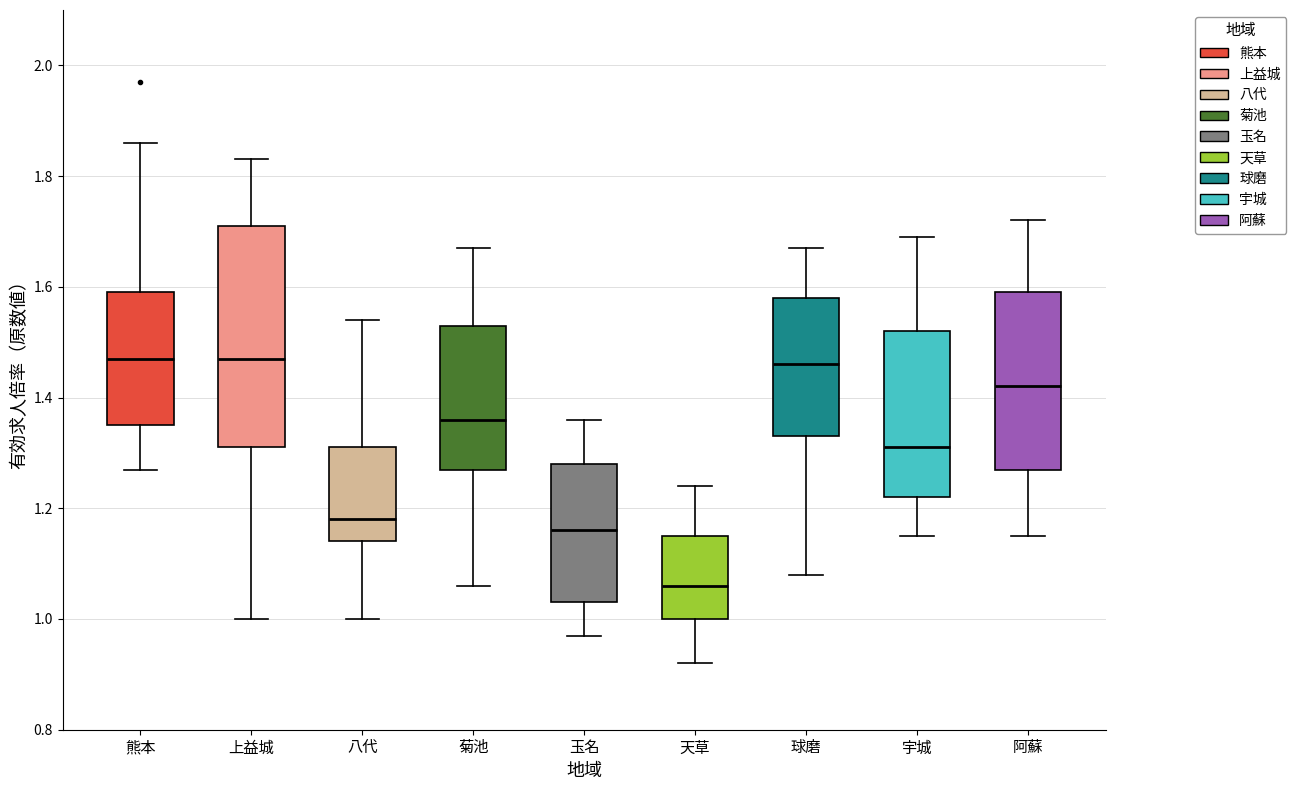

Where does the median line of the box for 阿蘇 sit on the y-axis? The values are not printed on the chart, so give them approximately, as read against the axis.

1.42